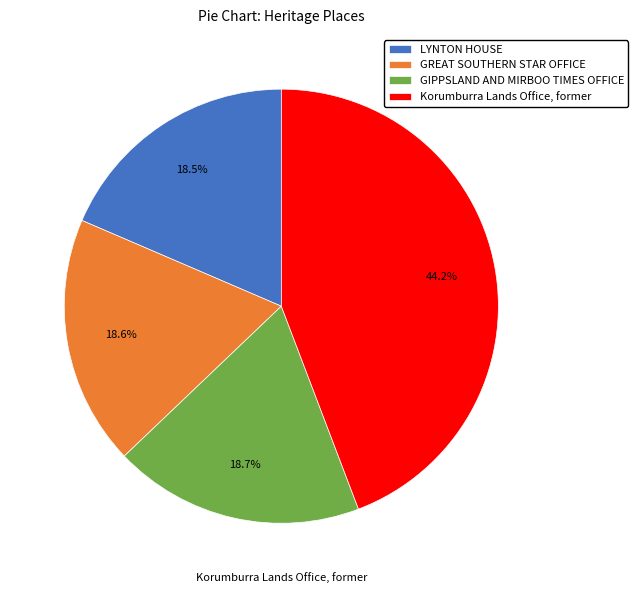

To the nearest percent, what is the average slice percentage?

25%